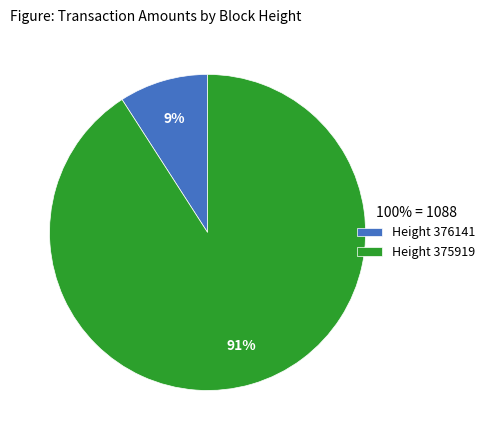

Is the sum of Height 375919 and Height 376141 greater than half?

Yes